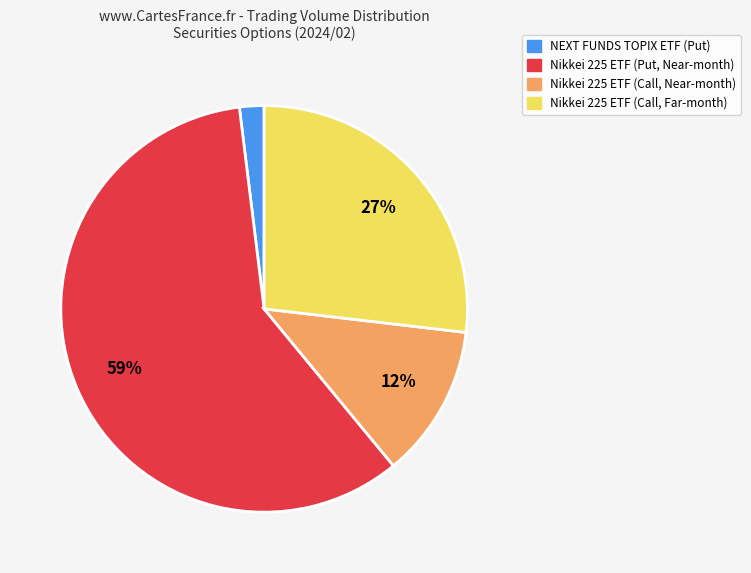

Do Nikkei 225 ETF (Call, Far-month) and Nikkei 225 ETF (Call, Near-month) together represent more than half of the pie?

No